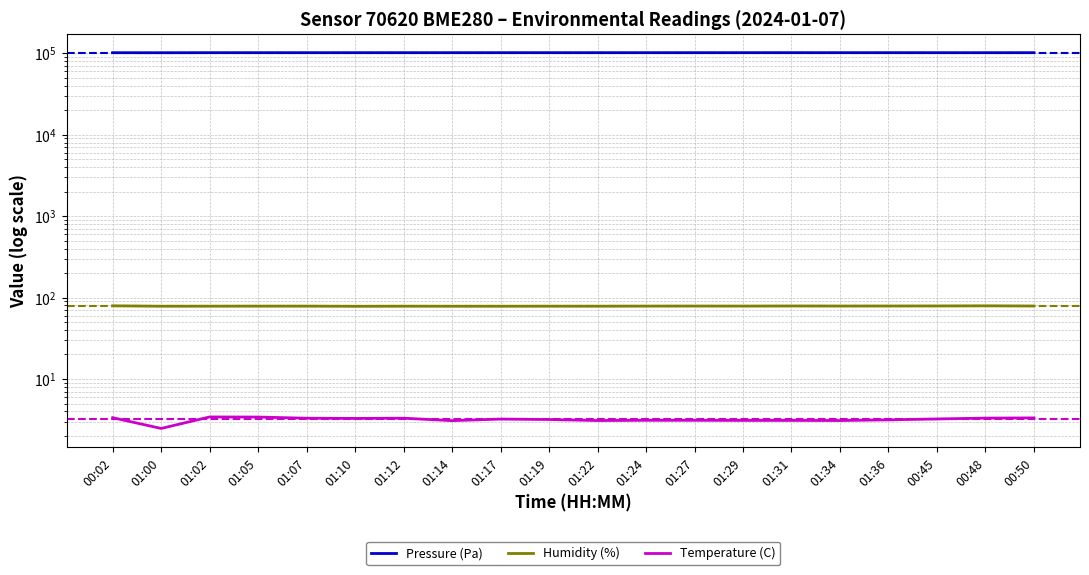

Reading left to right, list all the values displayed in this chart.

Pressure (Pa): 101625.5	101523.1	101679.5	101684.9	101672.7	101677.2	101690.1	101670.1	101690.7	101704.9	101703.0	101701.9	101709.7	101702.0	101715.9	101705.6	101694.7	101651.5	101655.3	101669.0
Humidity (%): 79.2	78.3	78.4	78.5	78.5	78.1	78.3	78.2	78.2	78.4	78.3	78.5	78.7	78.6	78.8	78.7	78.8	78.8	79.2	78.8
Temperature (C): 3.4	2.5	3.4	3.4	3.3	3.3	3.3	3.1	3.2	3.2	3.1	3.1	3.1	3.1	3.1	3.1	3.1	3.2	3.3	3.3